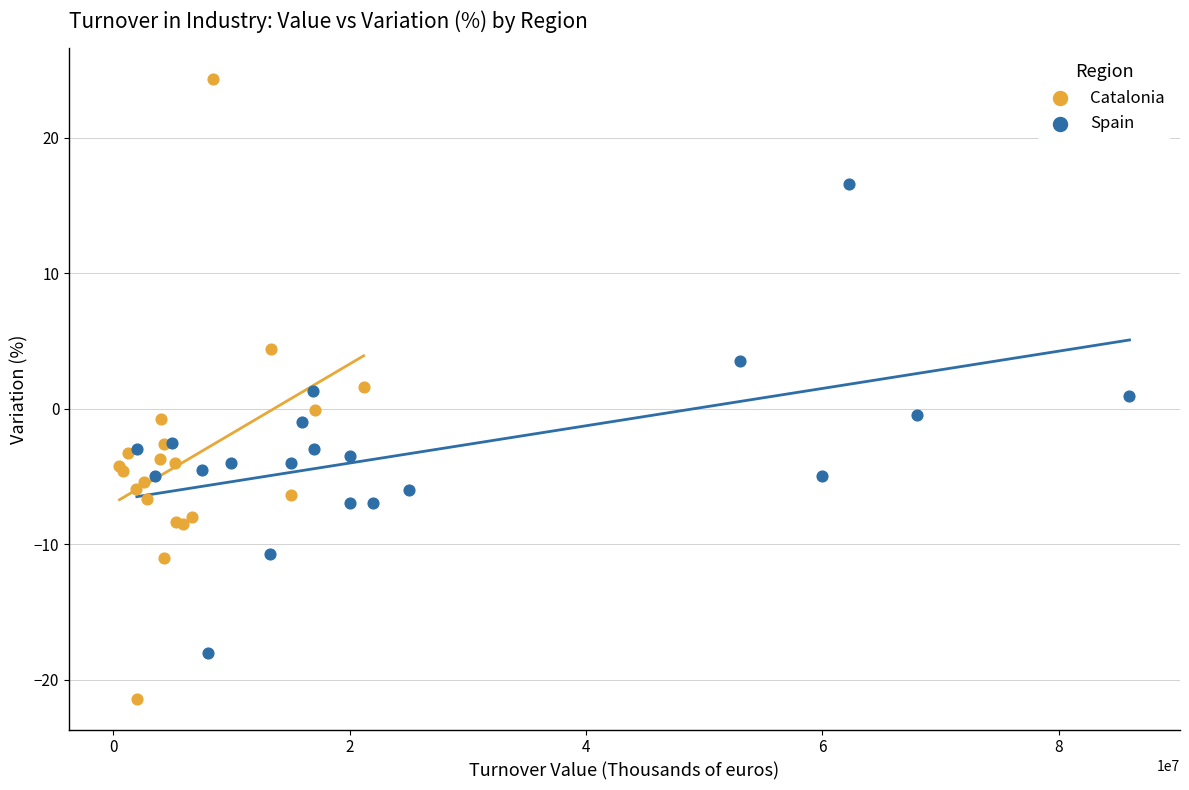

Which series has the widest spread of Y values?

Catalonia